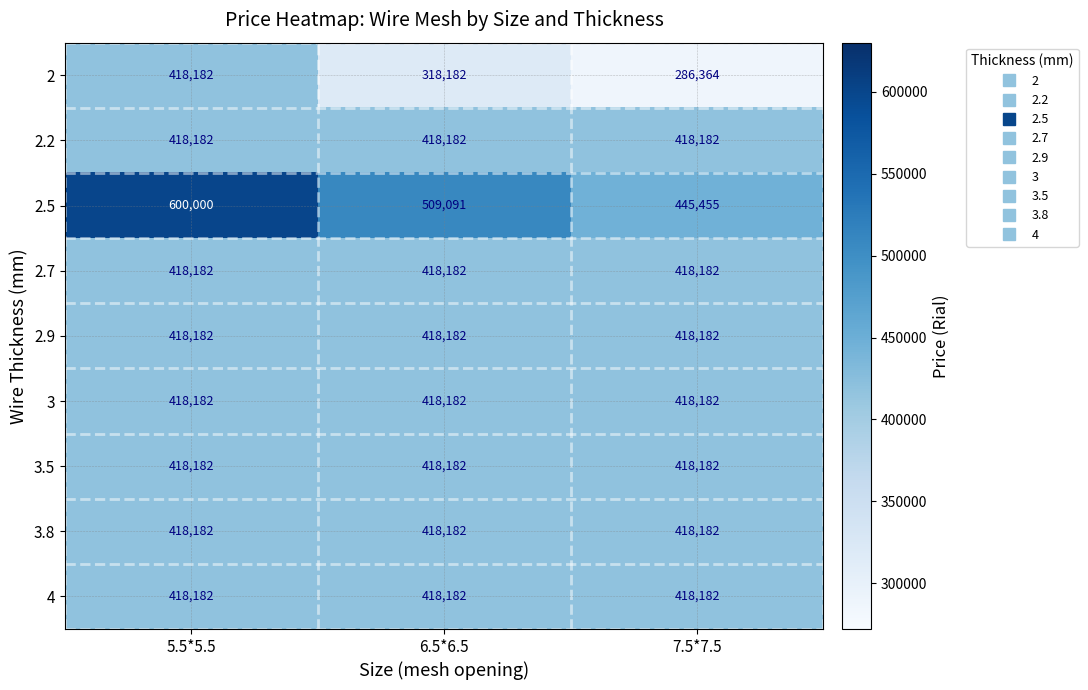

How many series are shown in this chart?

9